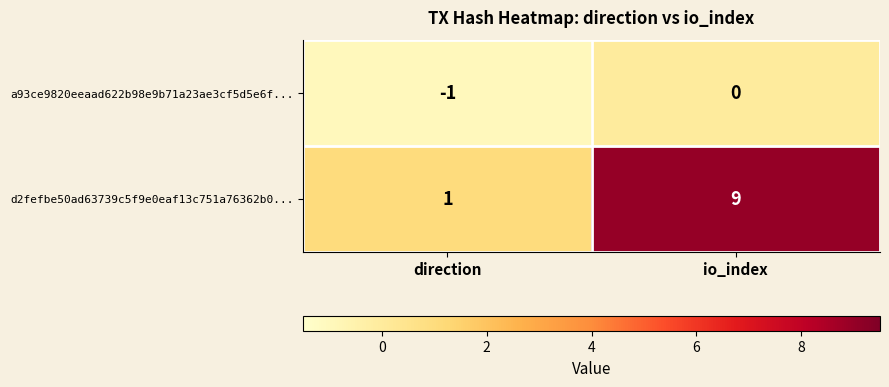

At which label does a93ce9820eeaad622b98e9b71a23ae3cf5d5e6f... reach its minimum?

direction